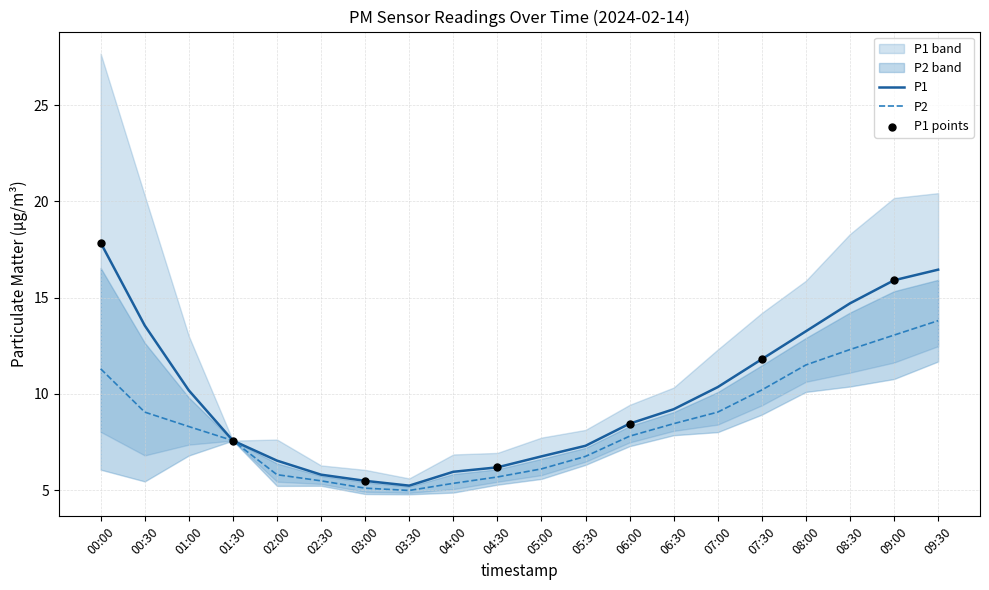

What are all the series names shown in the legend?

P1, P2